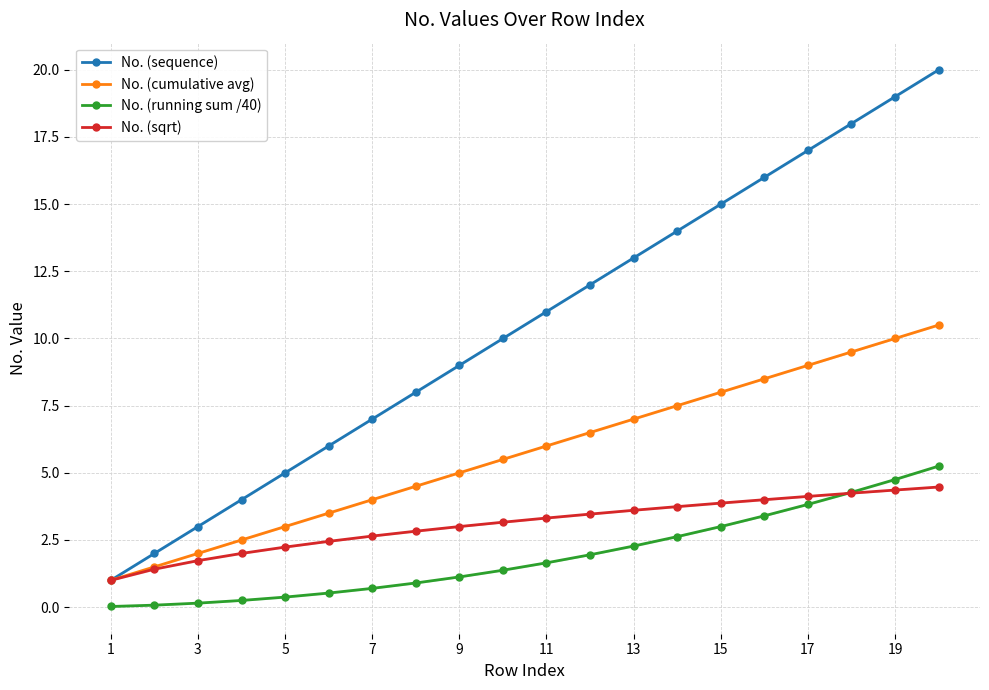

Which series ends up on top after the final intersection of No. (running sum /40) and No. (sqrt)?

No. (running sum /40)